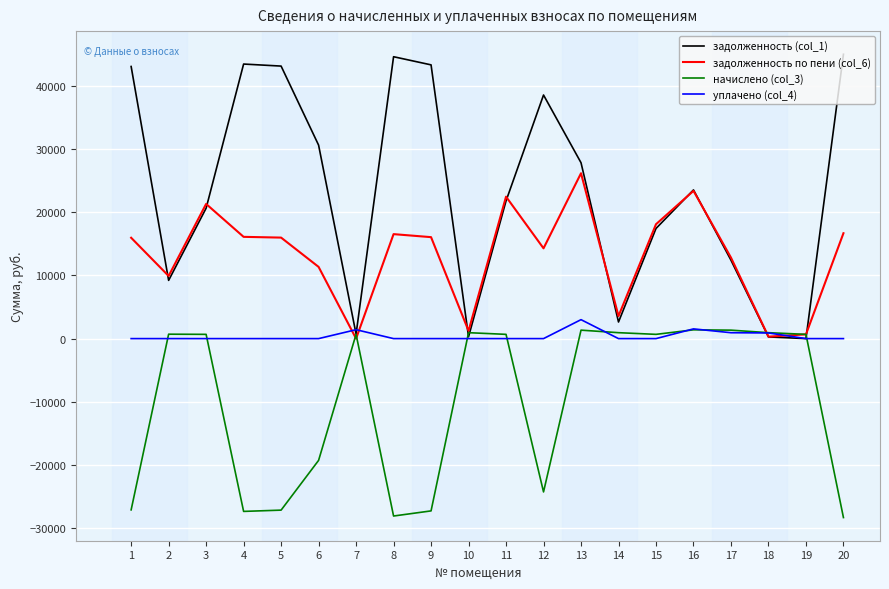

What is the greatest value displayed?

45004.2